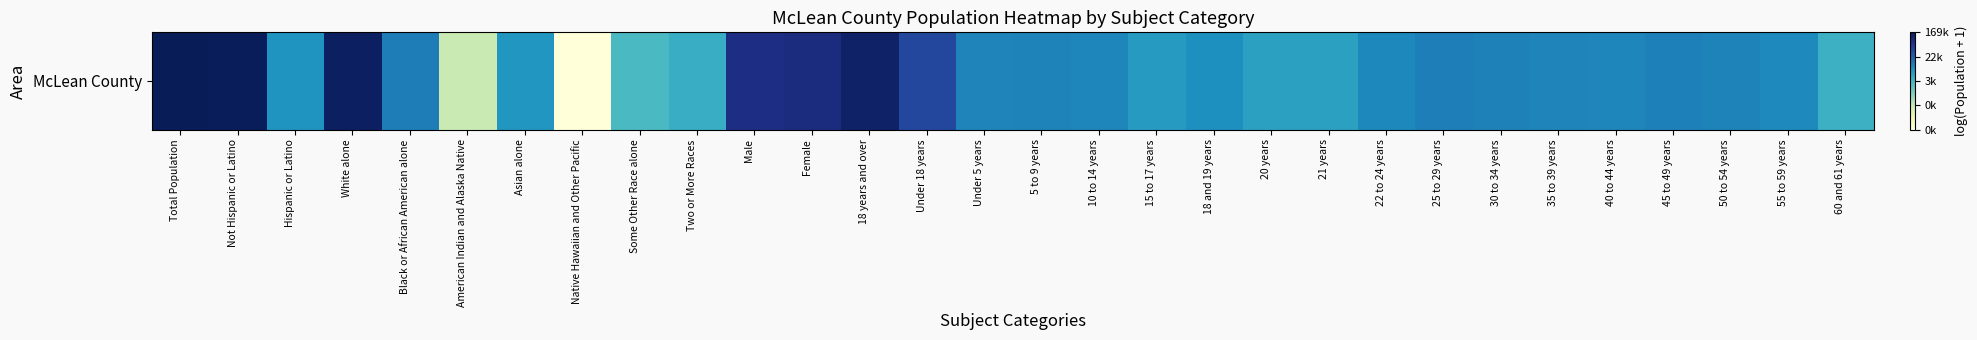

Rank the categories by value from highest to lowest.

Total Population, Not Hispanic or Latino, White alone, 18 years and over, Female, Male, Under 18 years, Black or African American alone, 25 to 29 years, 45 to 49 years, 30 to 34 years, 50 to 54 years, 5 to 9 years, Under 5 years, 35 to 39 years, 10 to 14 years, 40 to 44 years, 22 to 24 years, 55 to 59 years, 18 and 19 years, Hispanic or Latino, Asian alone, 15 to 17 years, 21 years, 20 years, Two or More Races, 60 and 61 years, Some Other Race alone, American Indian and Alaska Native, Native Hawaiian and Other Pacific